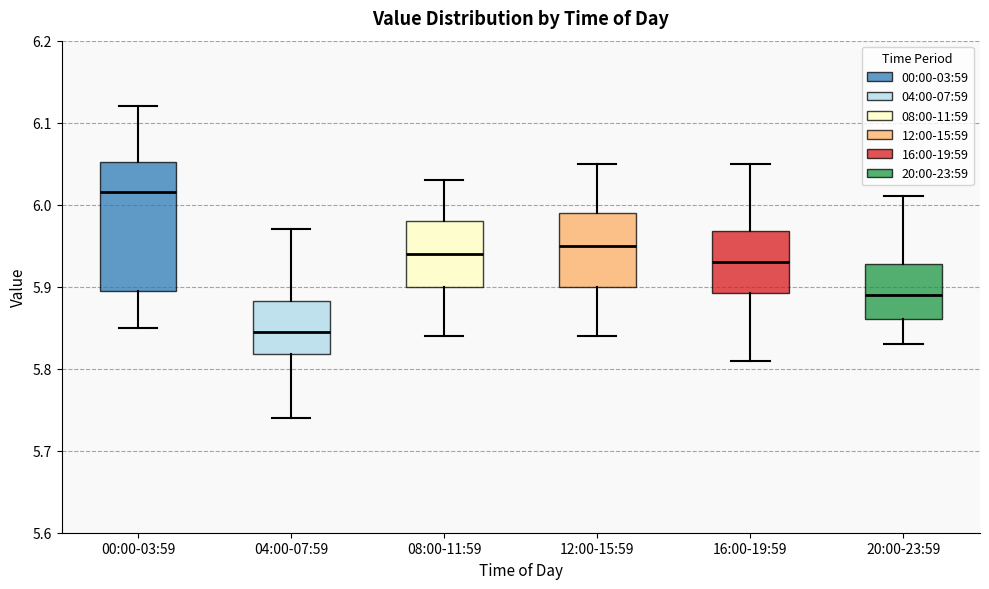

Reading left to right, transcribe this box plot: for each box, give where its median line is, the range the box spans, and where its two whiskers end, as read against the y-axis. The values are not printed on the chart, so give them approximately, as read against the axis.

00:00-03:59: median 6.02, box 5.90 to 6.05, whiskers 5.85 to 6.12
04:00-07:59: median 5.85, box 5.82 to 5.88, whiskers 5.74 to 5.97
08:00-11:59: median 5.94, box 5.90 to 5.98, whiskers 5.84 to 6.03
12:00-15:59: median 5.95, box 5.90 to 5.99, whiskers 5.84 to 6.05
16:00-19:59: median 5.93, box 5.89 to 5.97, whiskers 5.81 to 6.05
20:00-23:59: median 5.89, box 5.86 to 5.93, whiskers 5.83 to 6.01